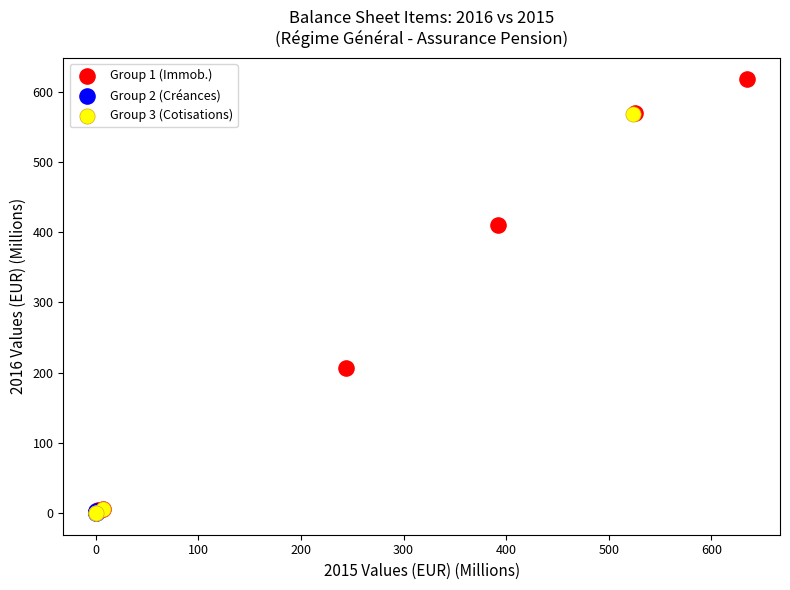

Which series contains the highest Y value?

Group 1 (Immob.)